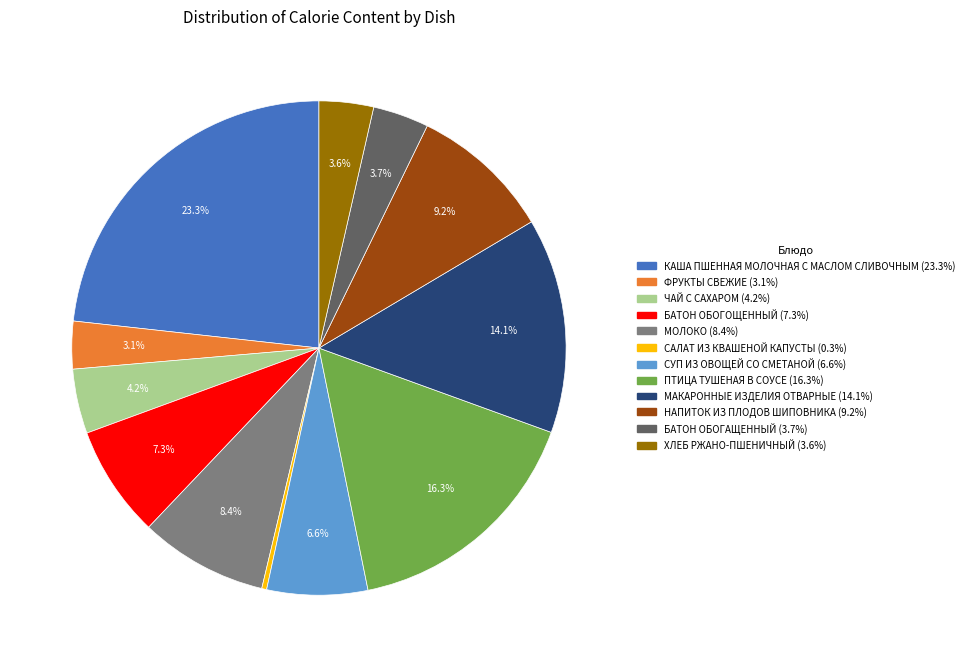

Count the number of slices in the pie.

12